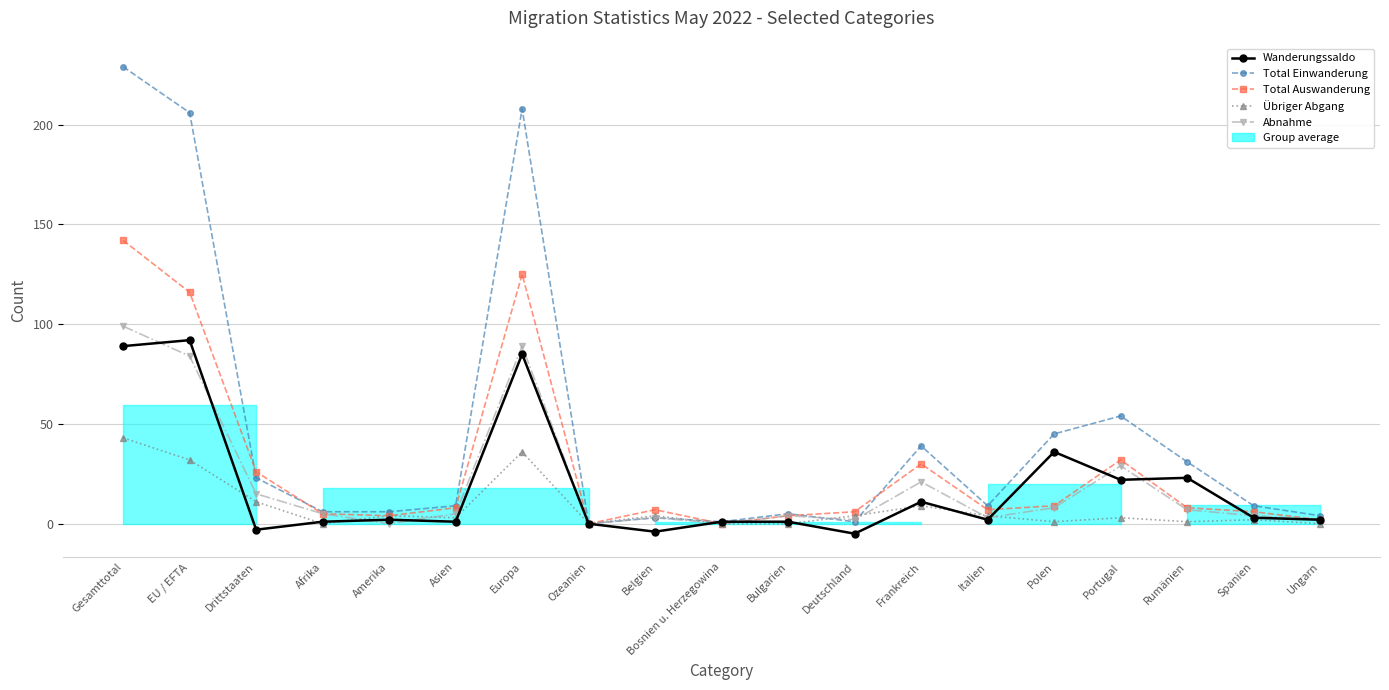

What is the total value across all series at Polen?

99